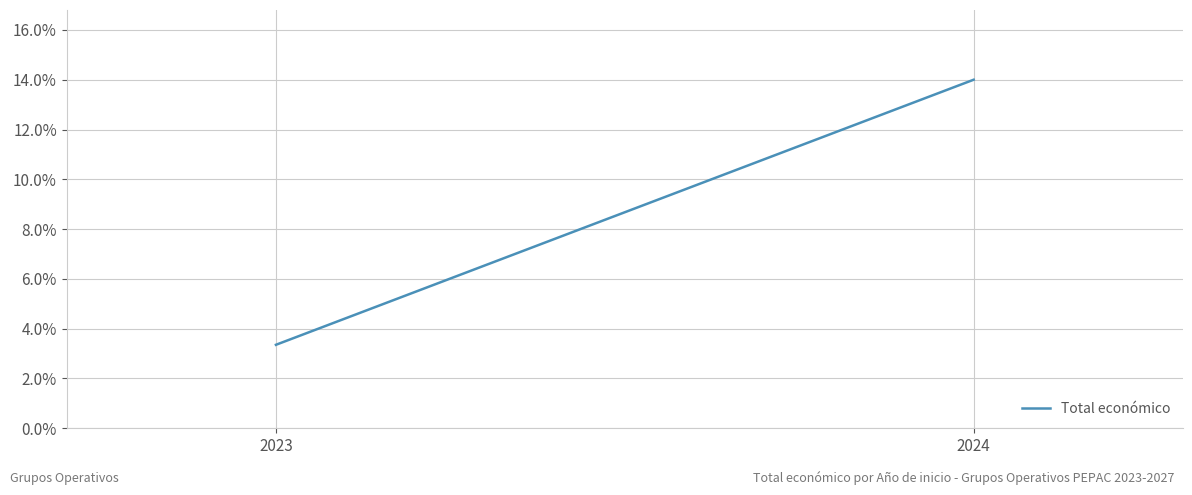

Approximately how many times larger is the value at 2024 compared to 2023?

4.2